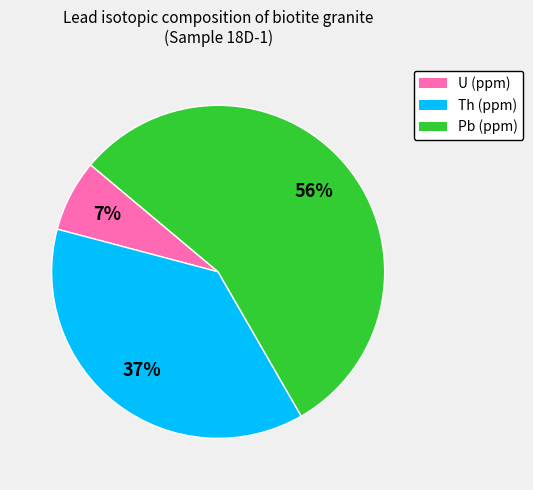

Which slice is the smallest?

U (ppm)